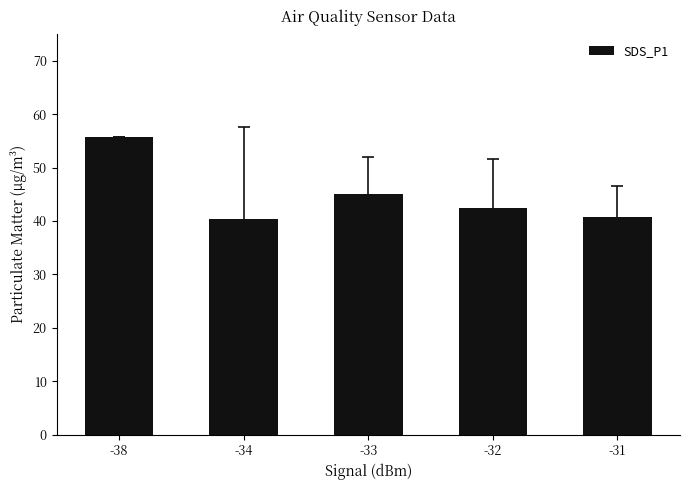

At which label does the data first exceed 42?

-38